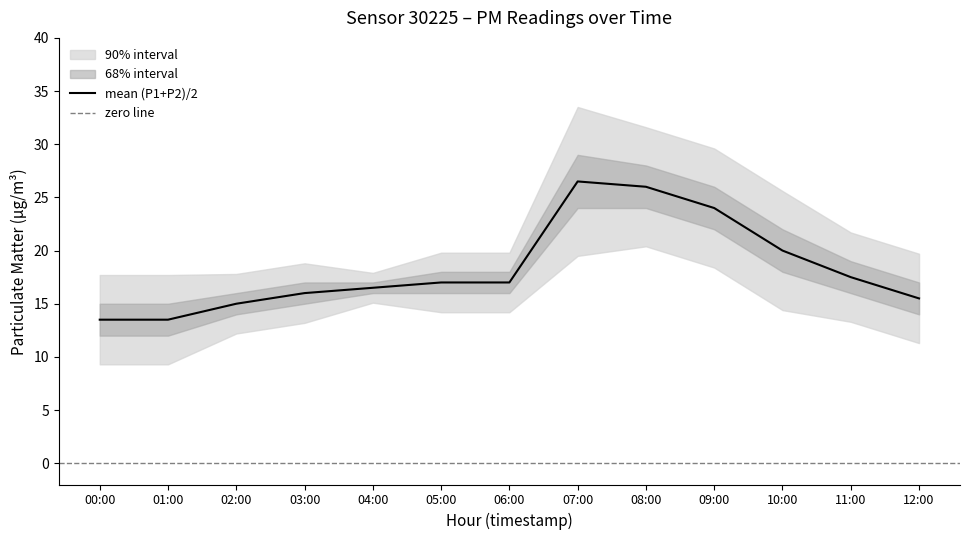

What is the average value?

18.3